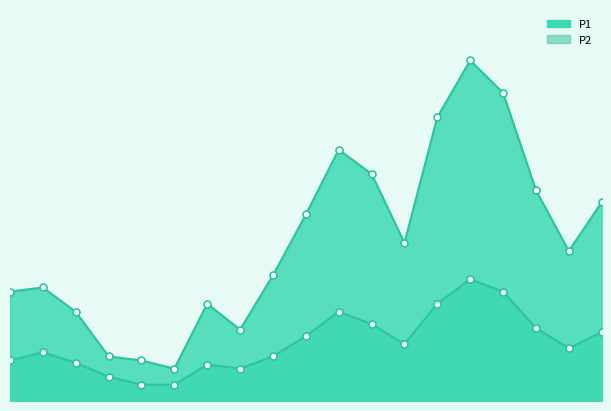

What is the label of the 16th point from the left?

15